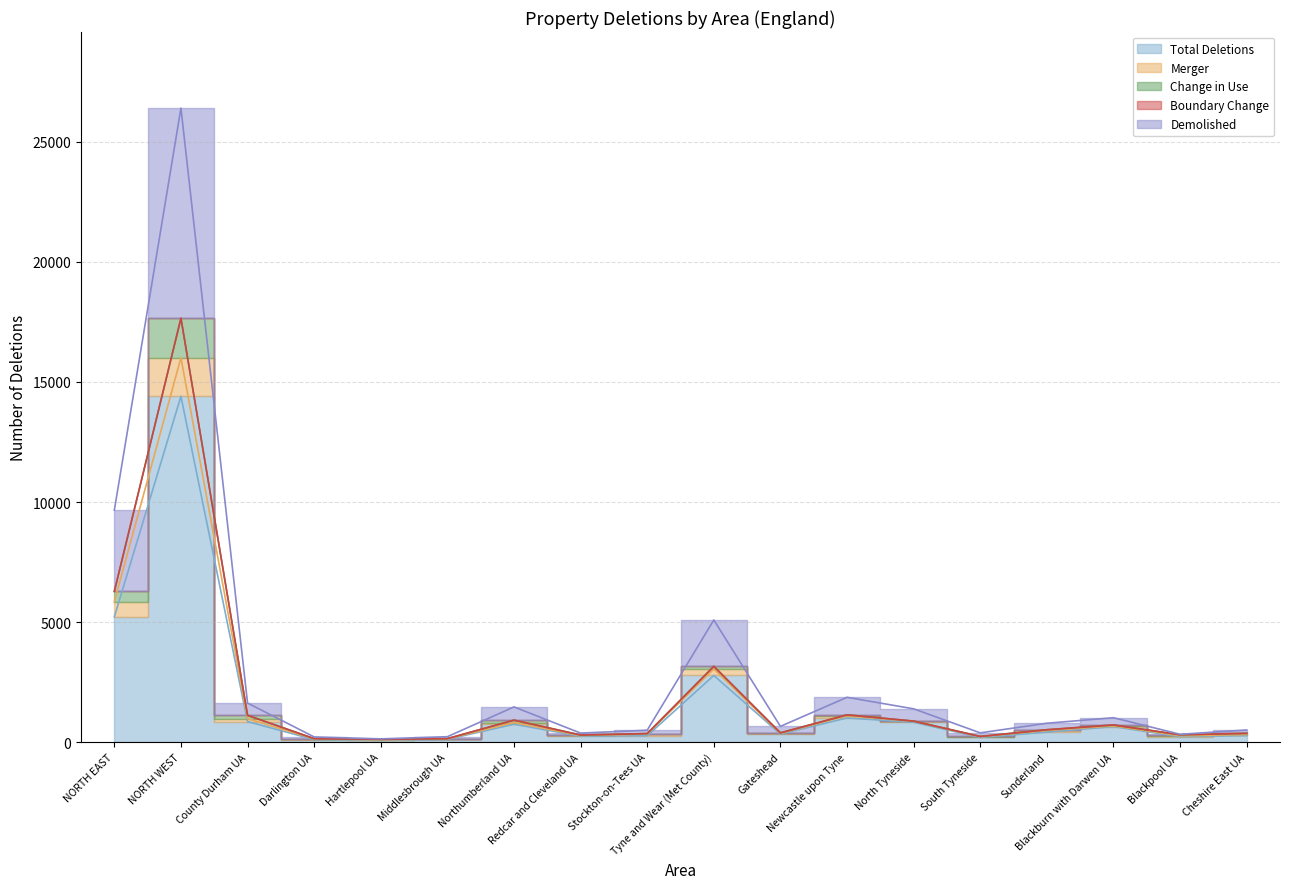

What is the sum of the Change in Use line values at Middlesbrough UA and Gateshead?

540